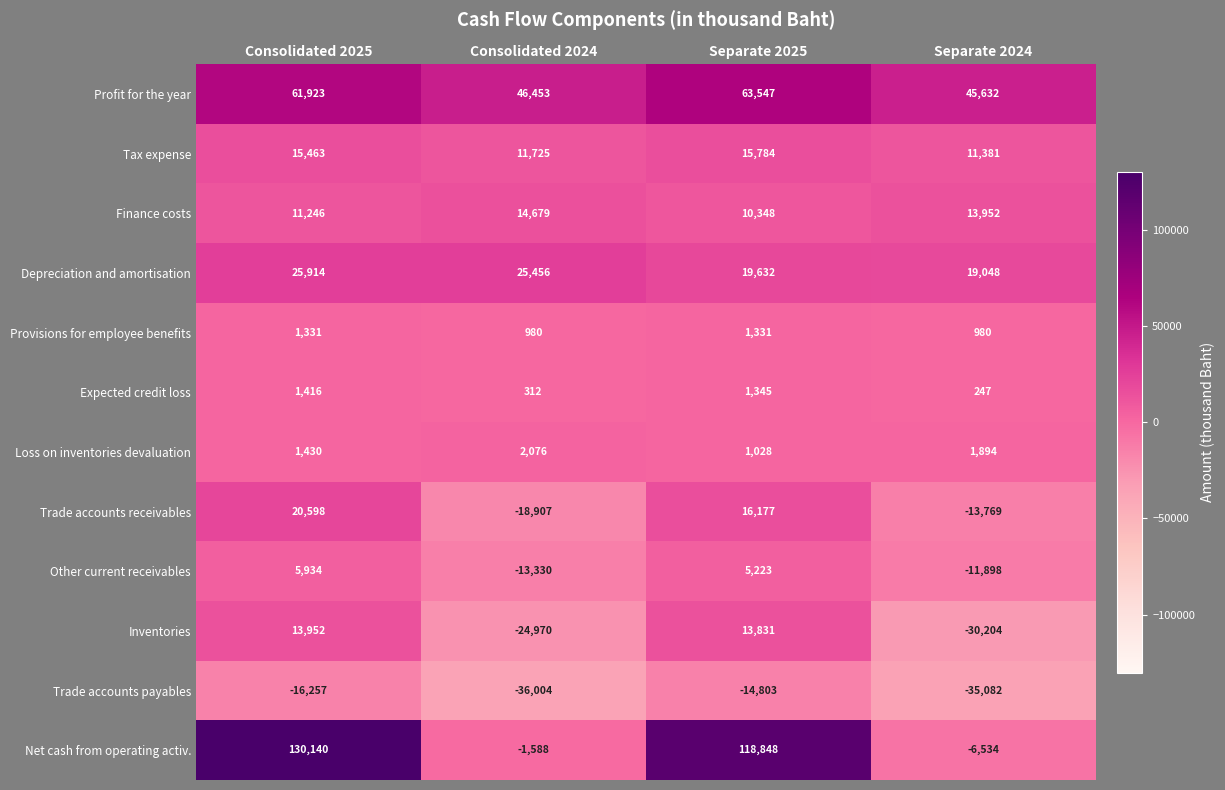

What is the minimum value shown in the chart?

-36004